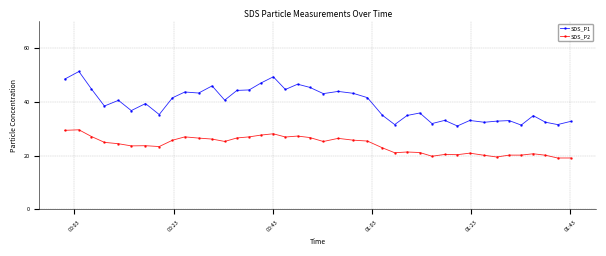

What is the value of the SDS_P1 point at the 17th from the left?

49.3